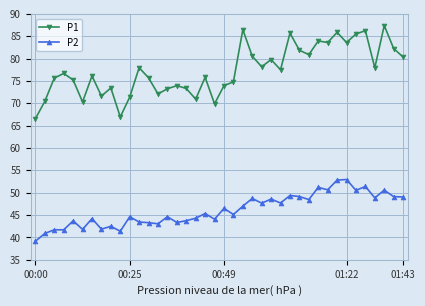

Which series has the largest total across all categories?

P1